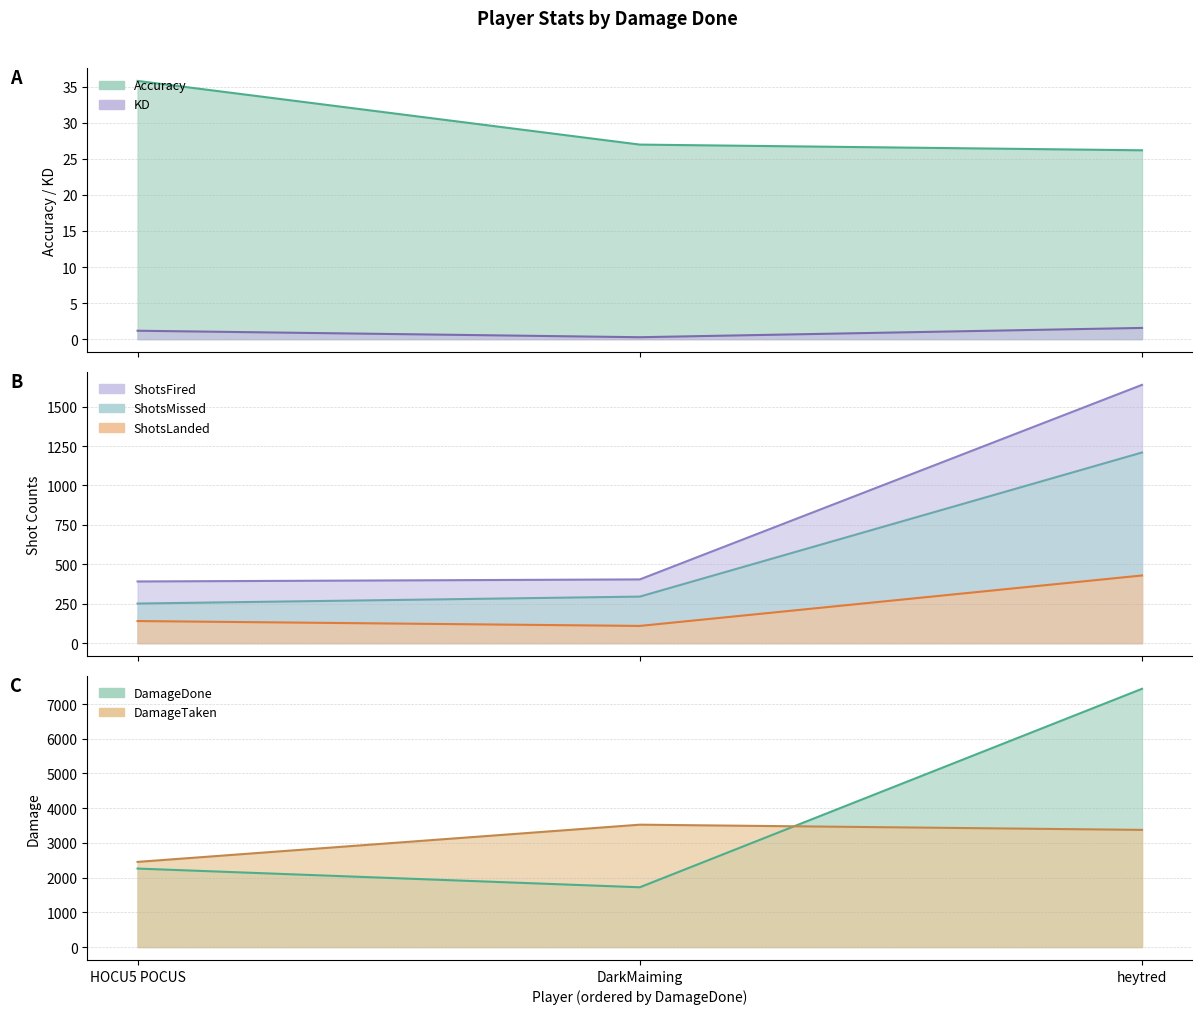

What position from the right is HOCU5 POCUS?

3